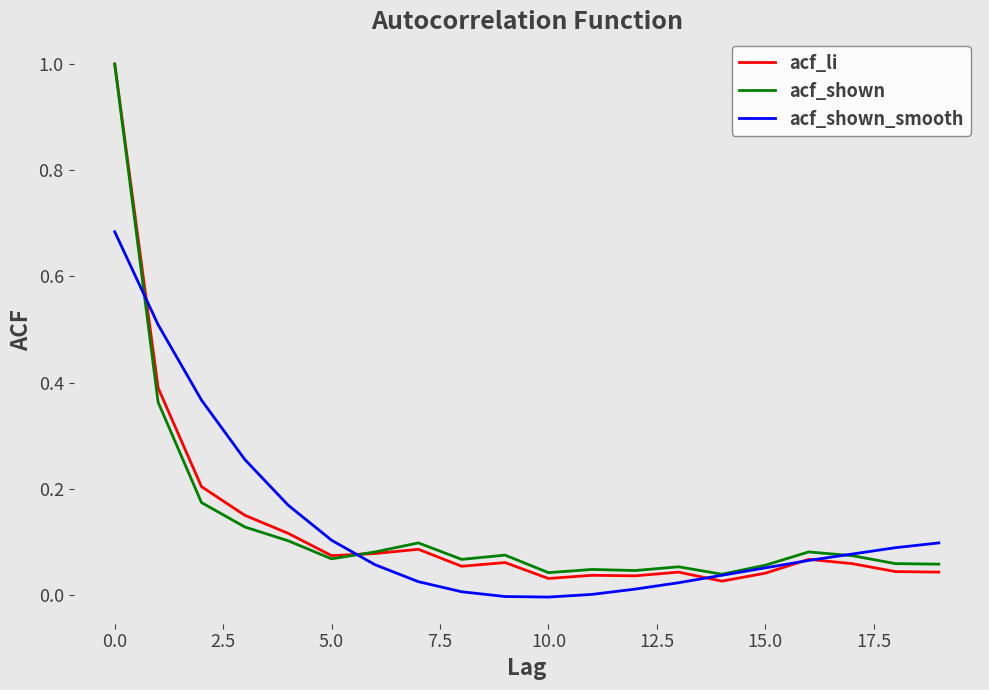

What is the highest value of the acf_li series?

1.0